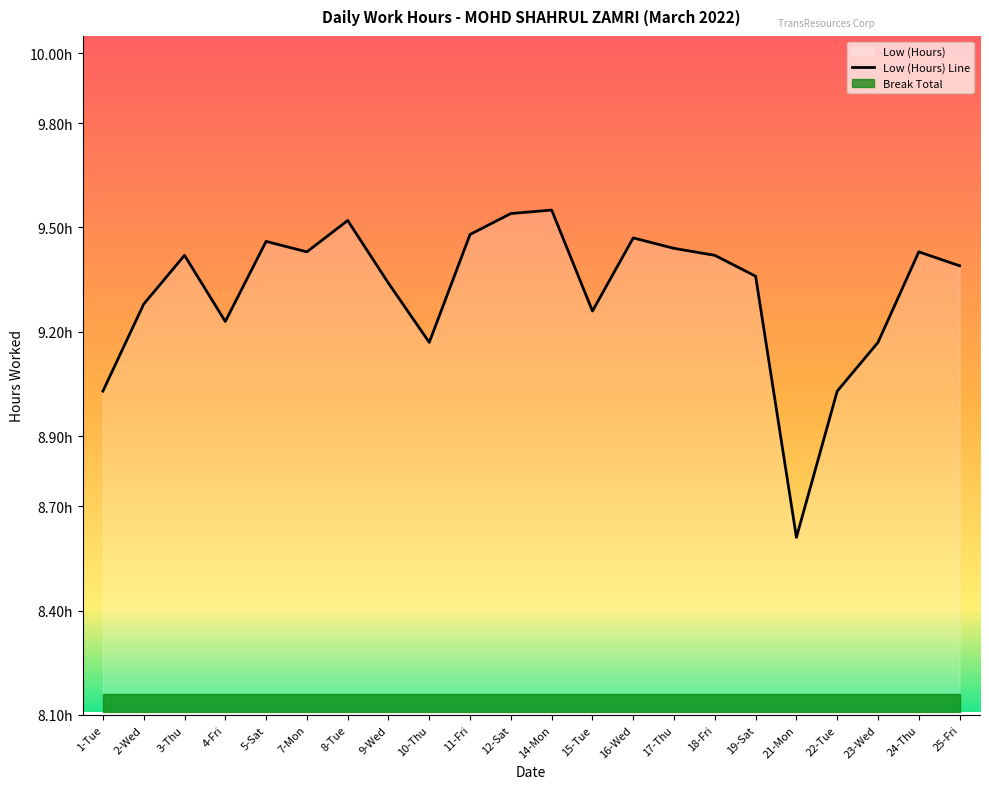

Which has a higher value, 1-Tue or 9-Wed?

9-Wed